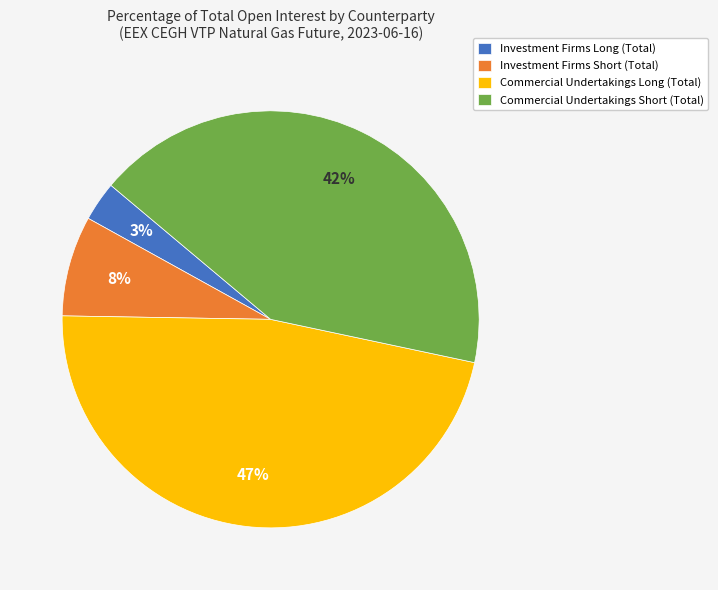

Rank the categories by value from highest to lowest.

Commercial Undertakings Long (Total), Commercial Undertakings Short (Total), Investment Firms Short (Total), Investment Firms Long (Total)